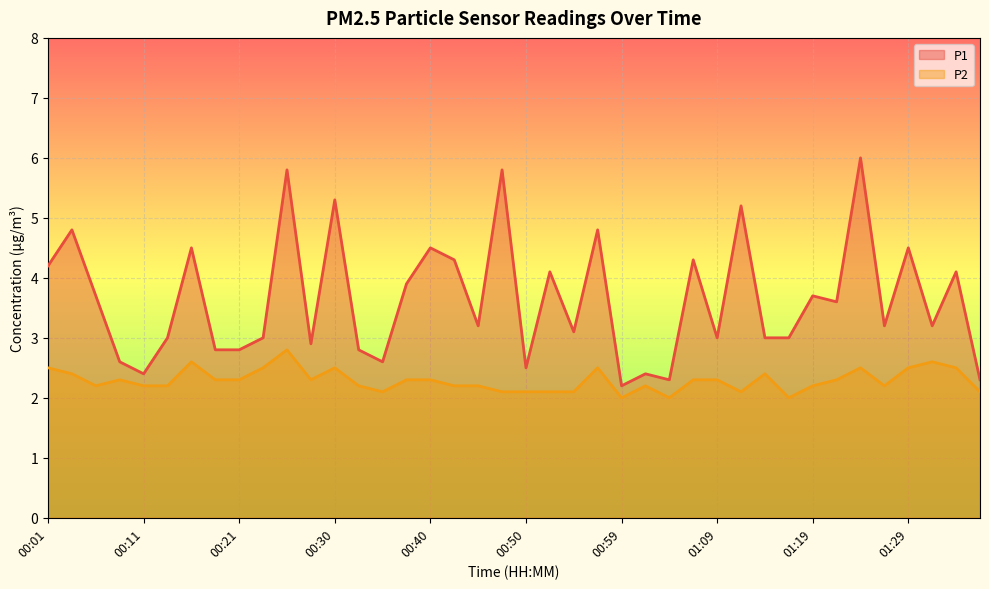

At 01:29, list the series in order from smallest to largest.

P2, P1